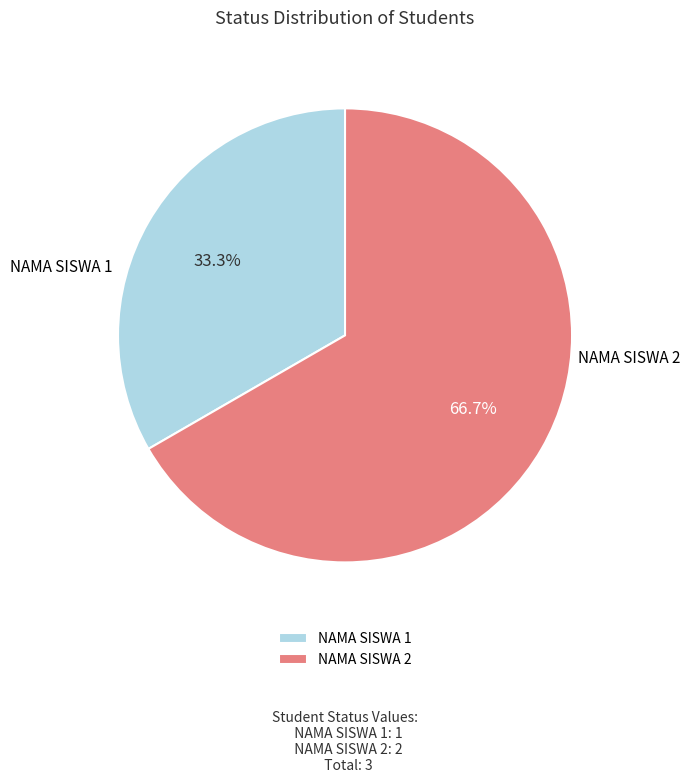

Is it true that NAMA SISWA 2 is 67% of the pie?

True